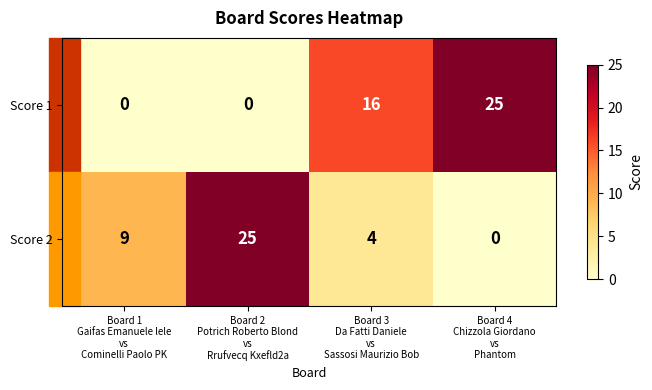

What is the maximum value shown in the chart?

25